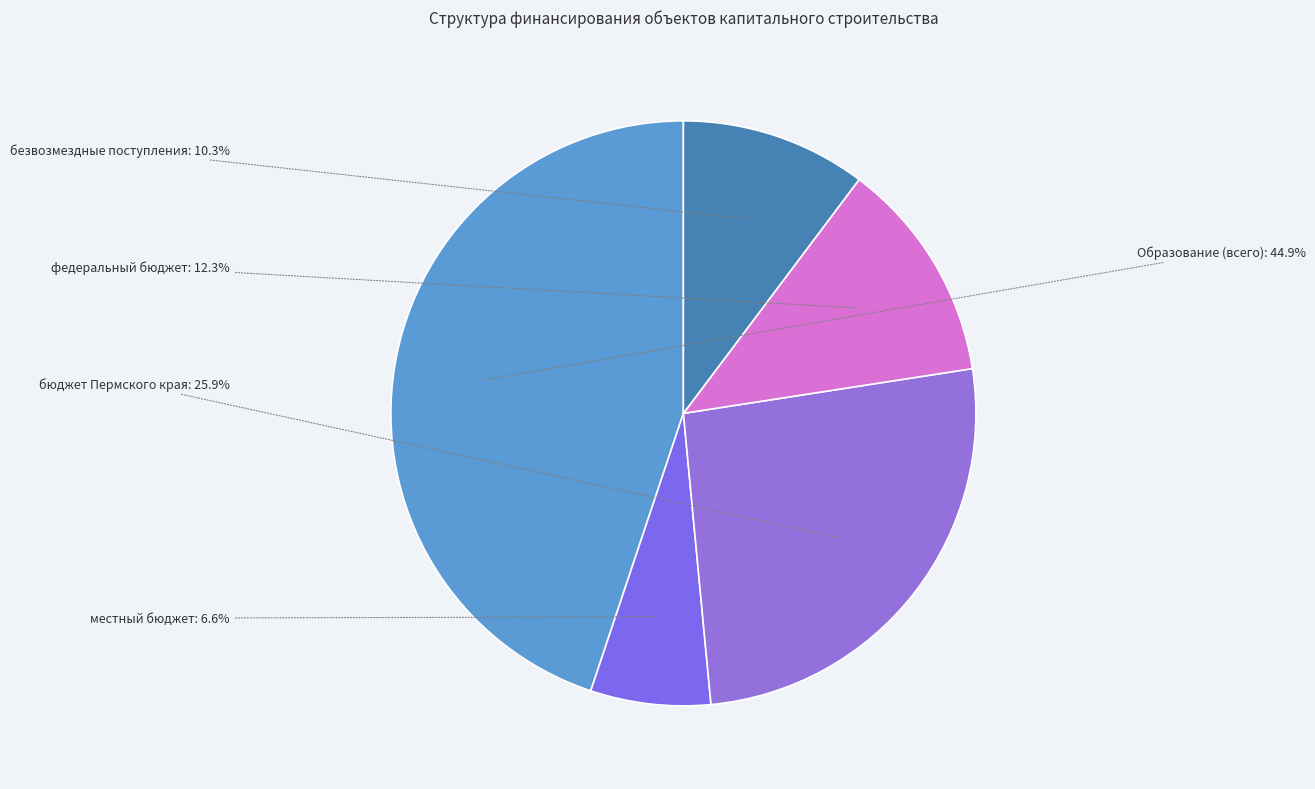

What is the smallest slice in the pie chart?

местный бюджет